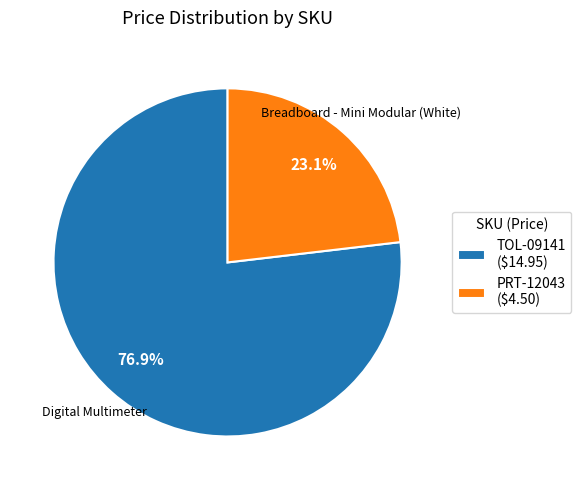

What percentage is the TOL-09141 slice, to the nearest percent?

77%